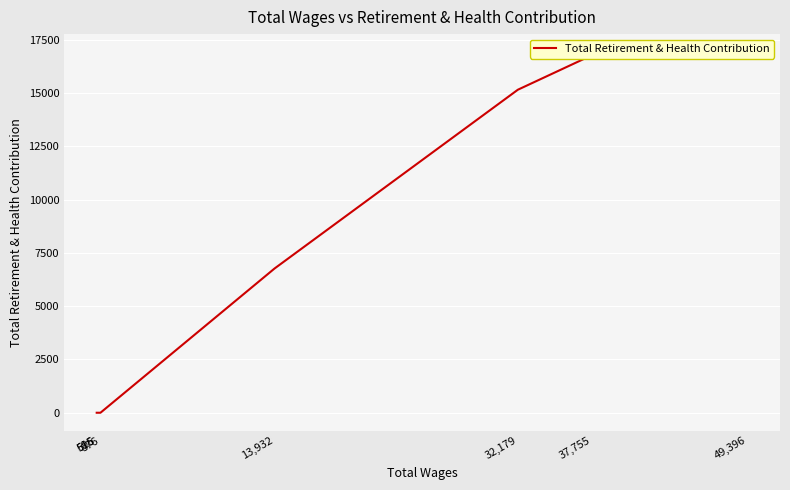

Does the chart display data point markers on the line(s)?

No